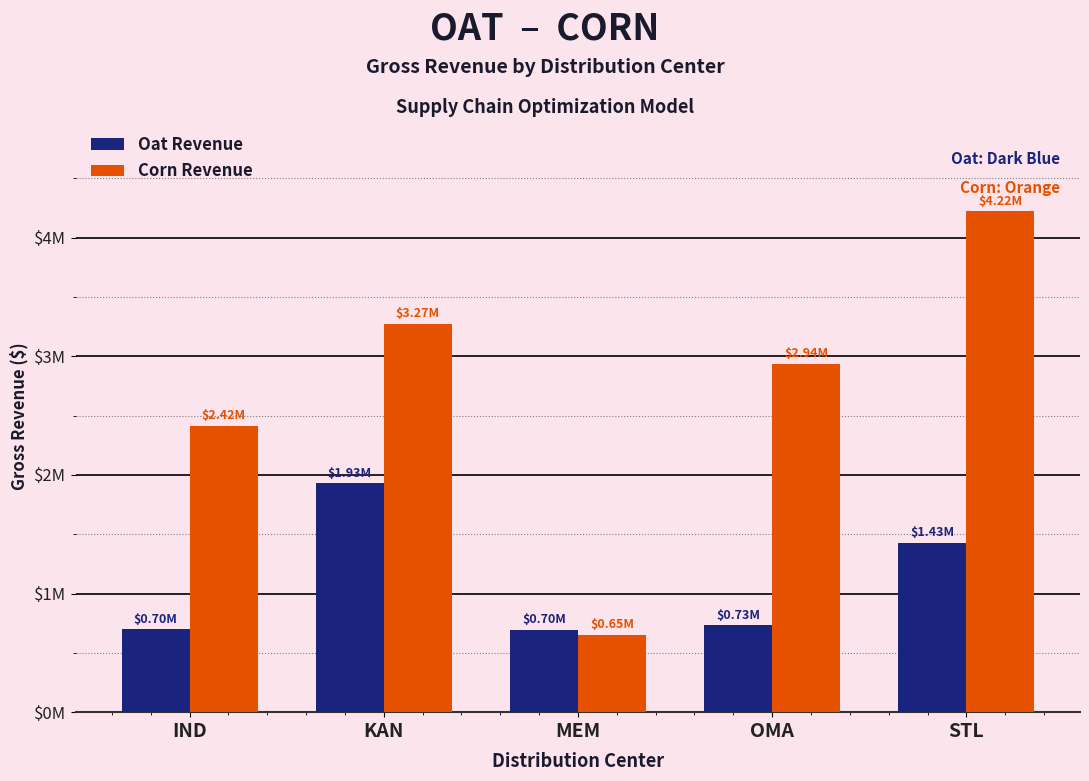

List the series in order of their peak value, highest first.

Corn Revenue, Oat Revenue